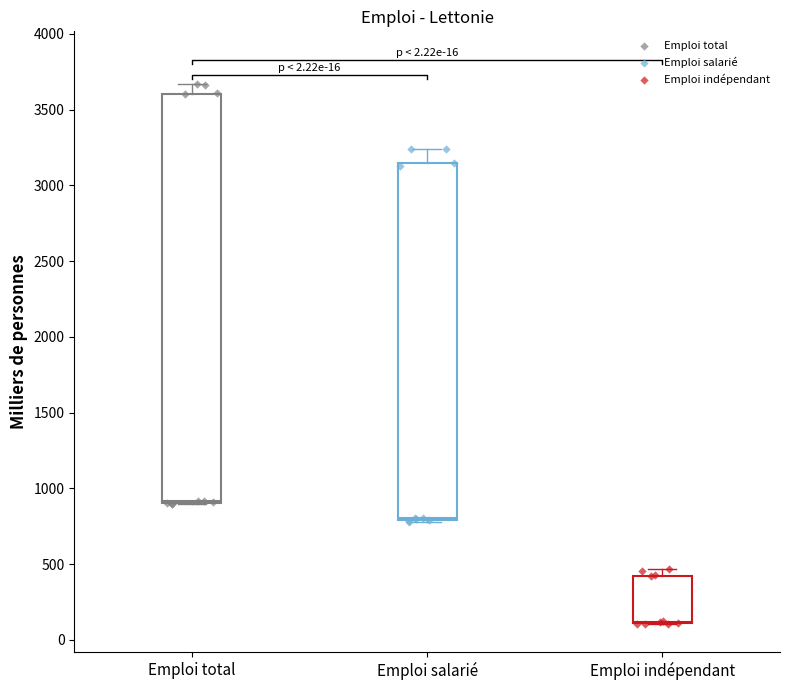

Which series contains the highest Y value?

Emploi total